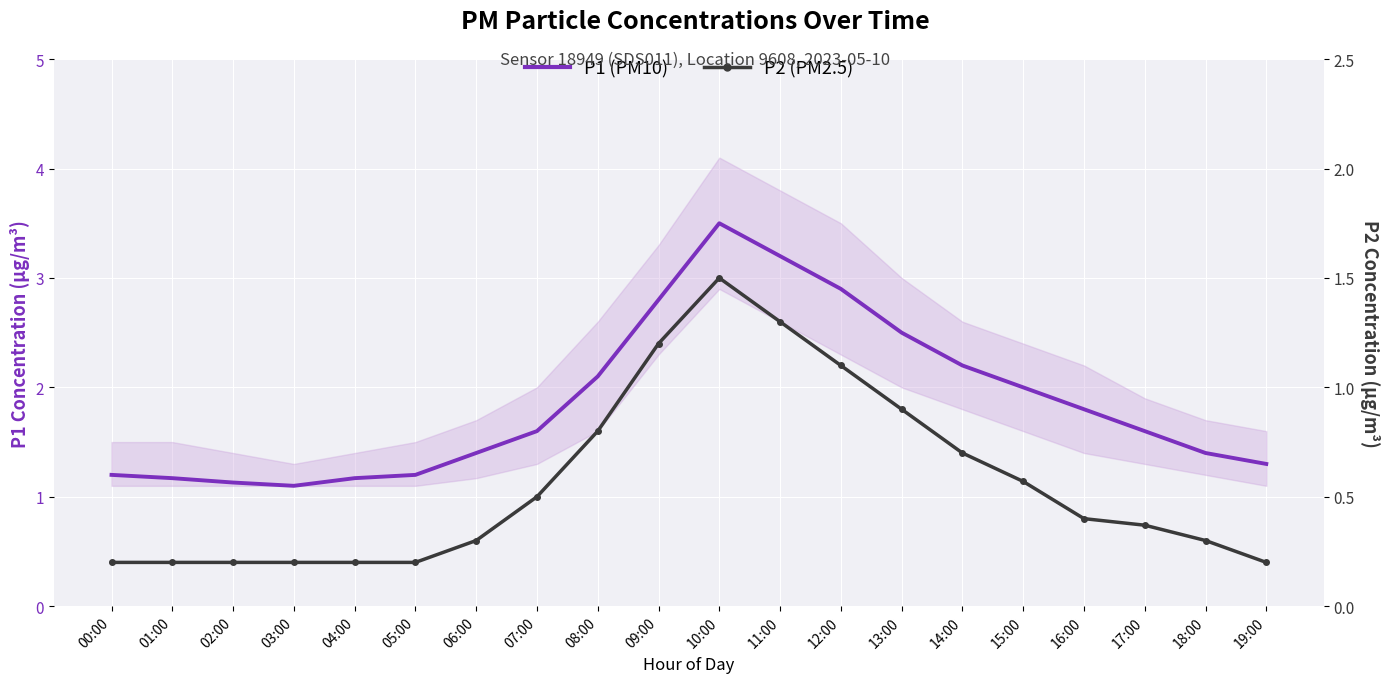

What is the lowest value of the P2 (PM2.5) series?

0.2